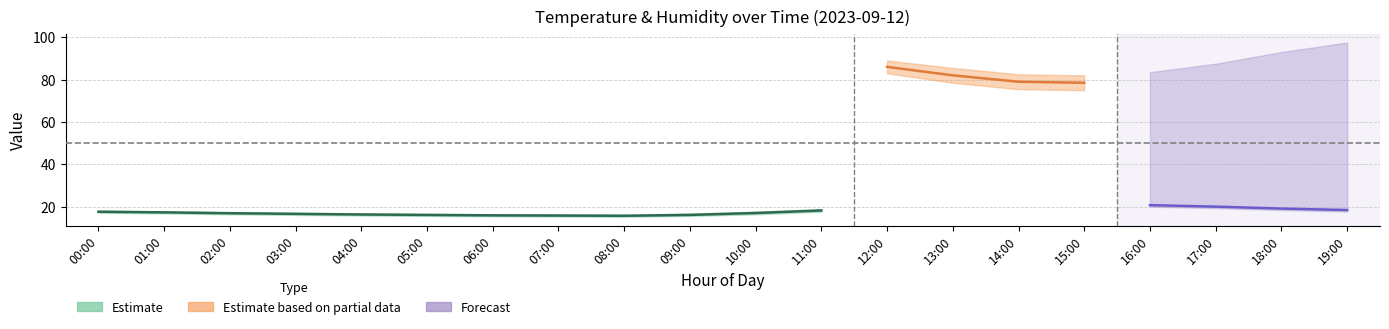

Between 10:00 and 02:00, which is larger?

10:00